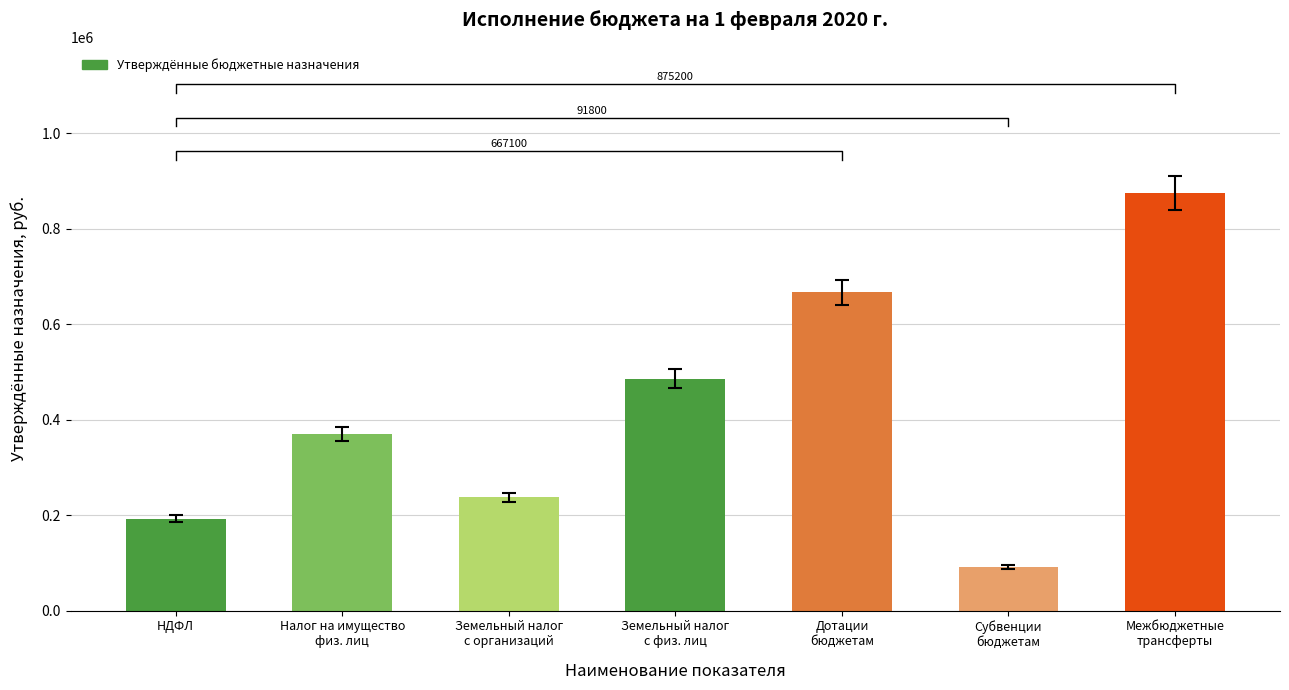

Reading left to right, extract all data points from this chart.

193000	371000	238000	486000	667100	91800	875200